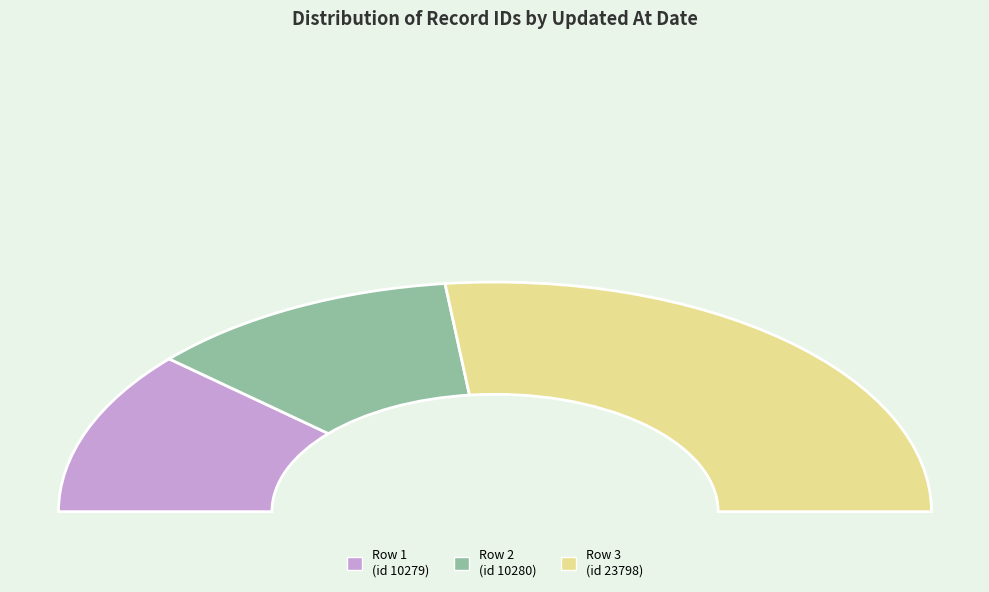

Rank the categories by value from highest to lowest.

2014-04-25 03:38:09 UTC (id 23798), 2009-09-14 19:34:51 UTC (id 10280), 2009-09-14 19:34:51 UTC (id 10279)